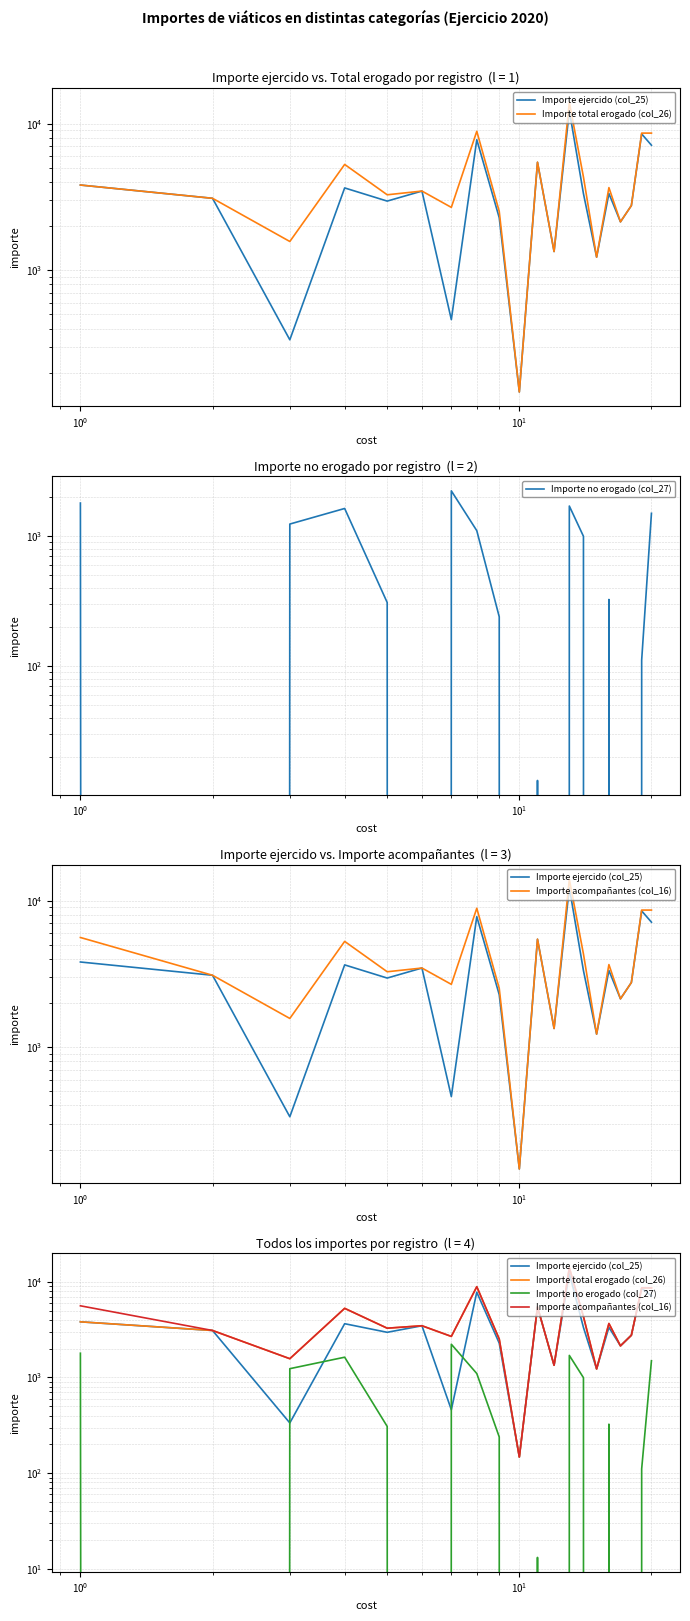

What is the value of the Importe no erogado (col_27) point at the 9th from the left?

239.0